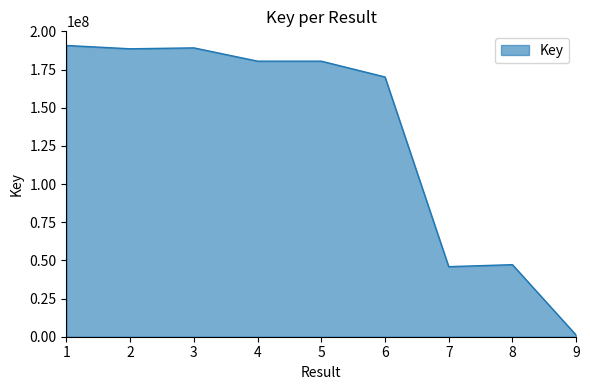

What is the maximum value shown in the chart?

190746987